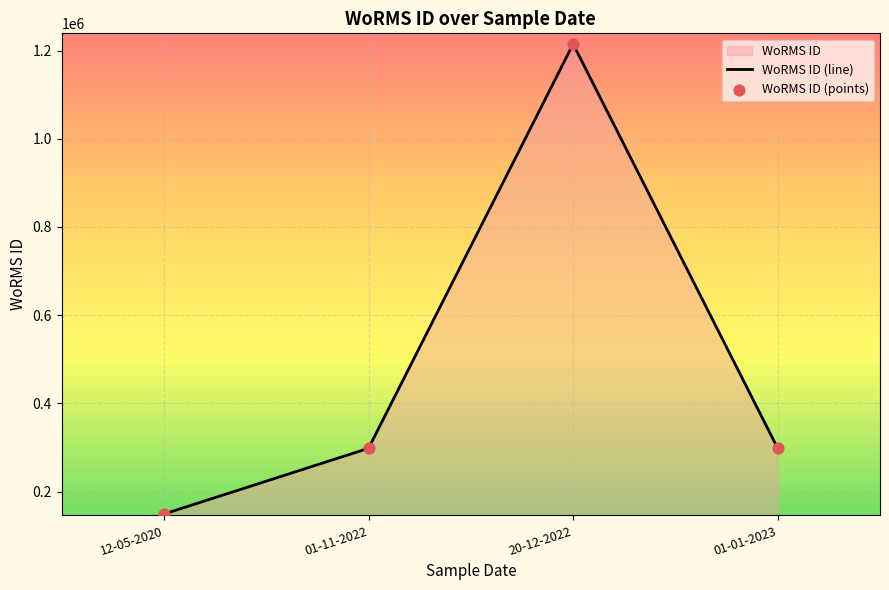

Which series has the largest total across all categories?

WoRMS ID (line)